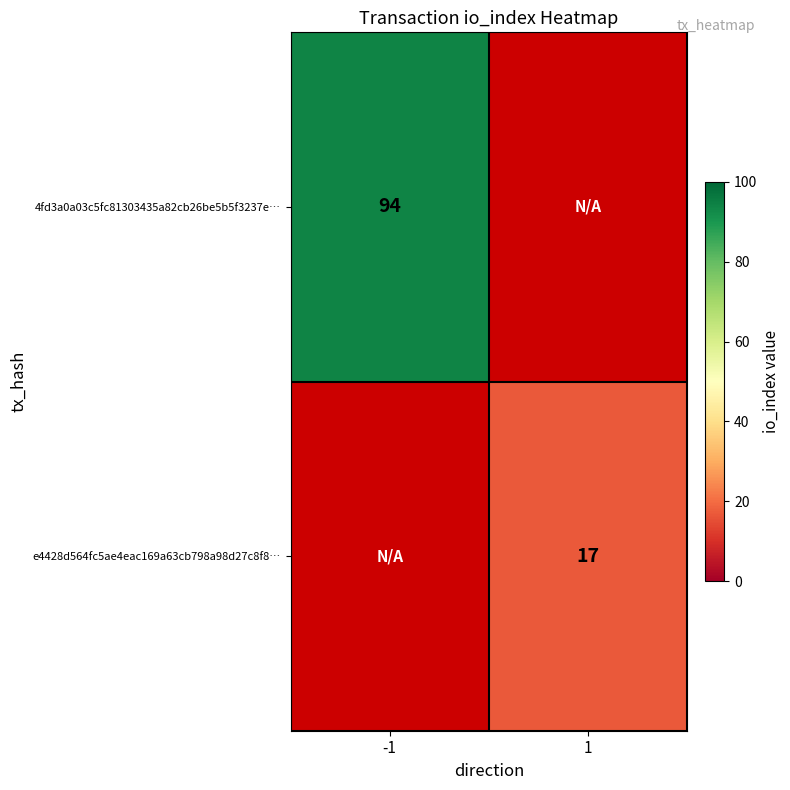

The 4fd3a0a03c5fc81303435a82cb26be5b5f3237e… series shows 94 at -1. True or false?

True